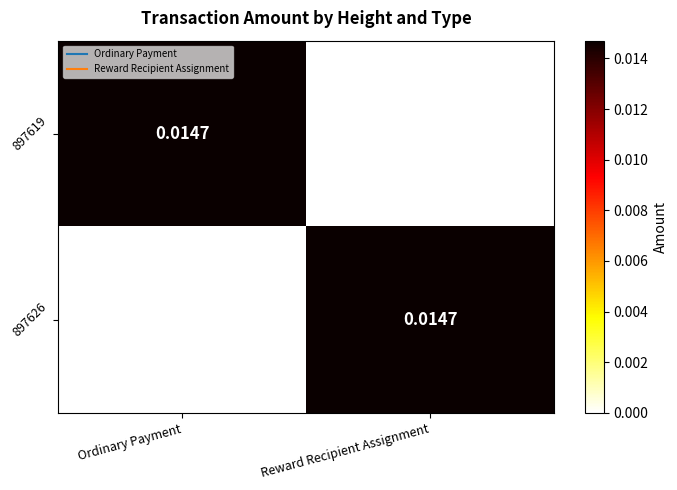

At which label is 897626 closest to 0?

Ordinary Payment